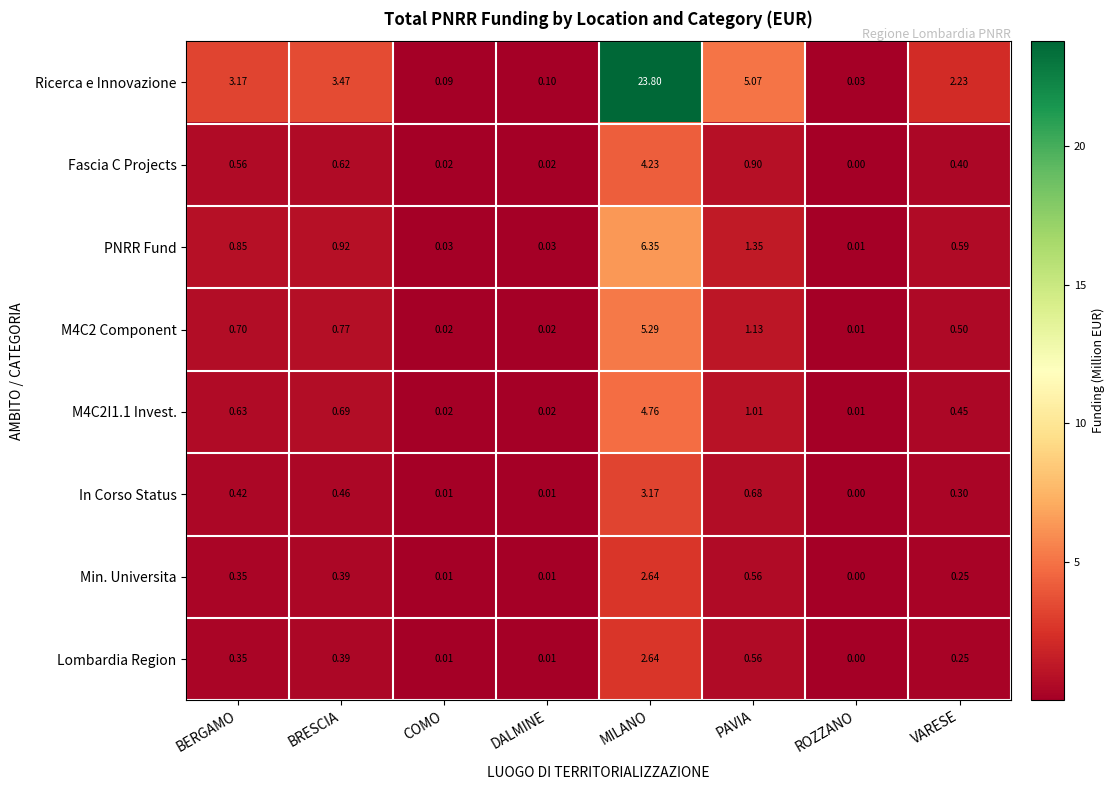

Is the value of Ricerca e Innovazione at COMO greater than the value of Fascia C Projects at BERGAMO?

No